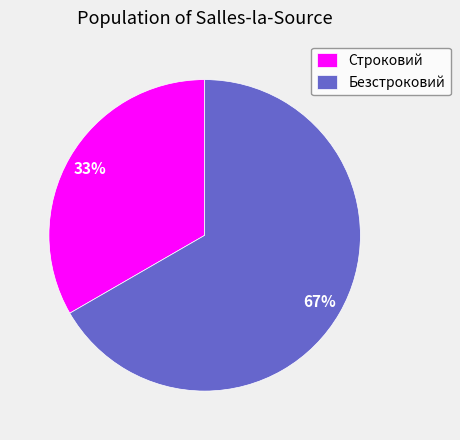

Do Безстроковий and Строковий together represent more than half of the pie?

Yes